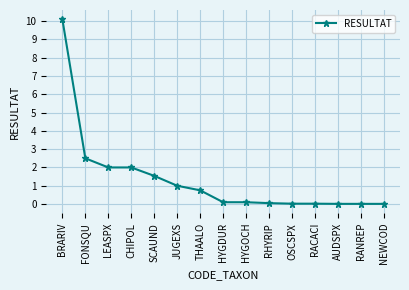

Which category has the highest value across all series?

BRARIV